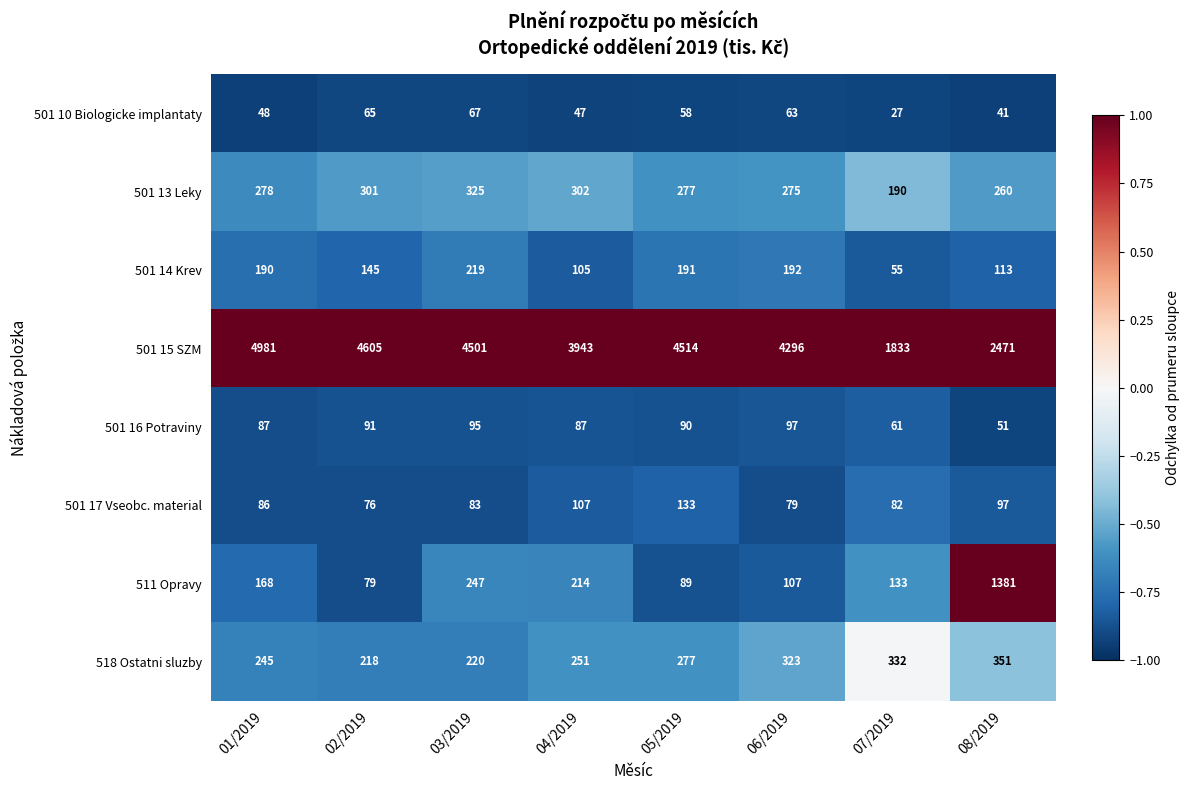

What value does the 501 15 SZM series have at 06/2019, to the nearest 50?

4300